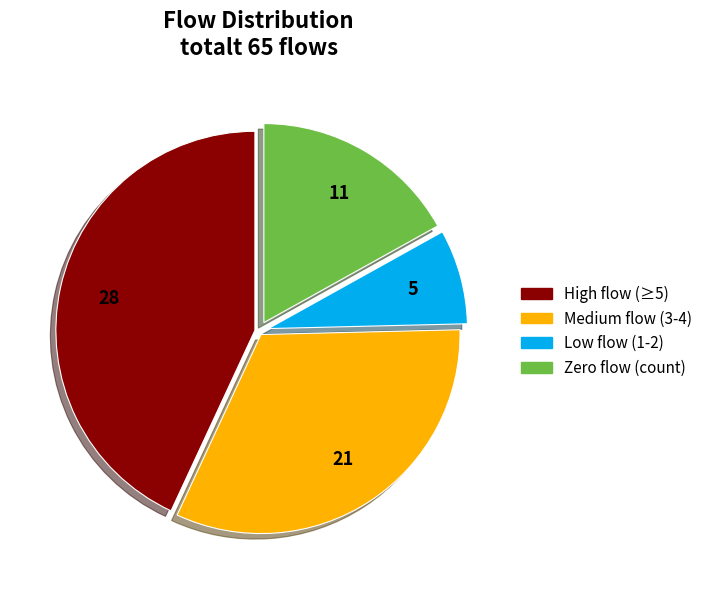

Does any single category account for the majority?

No